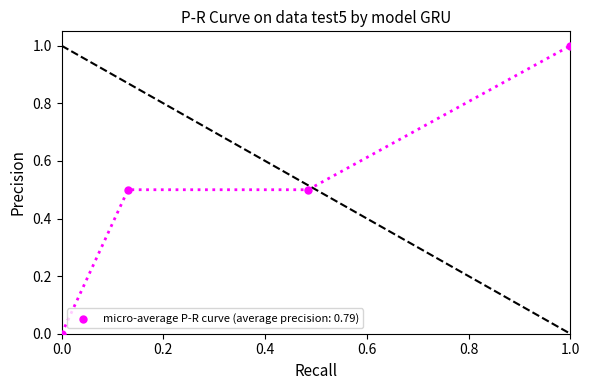

What is the average X value?

0.4